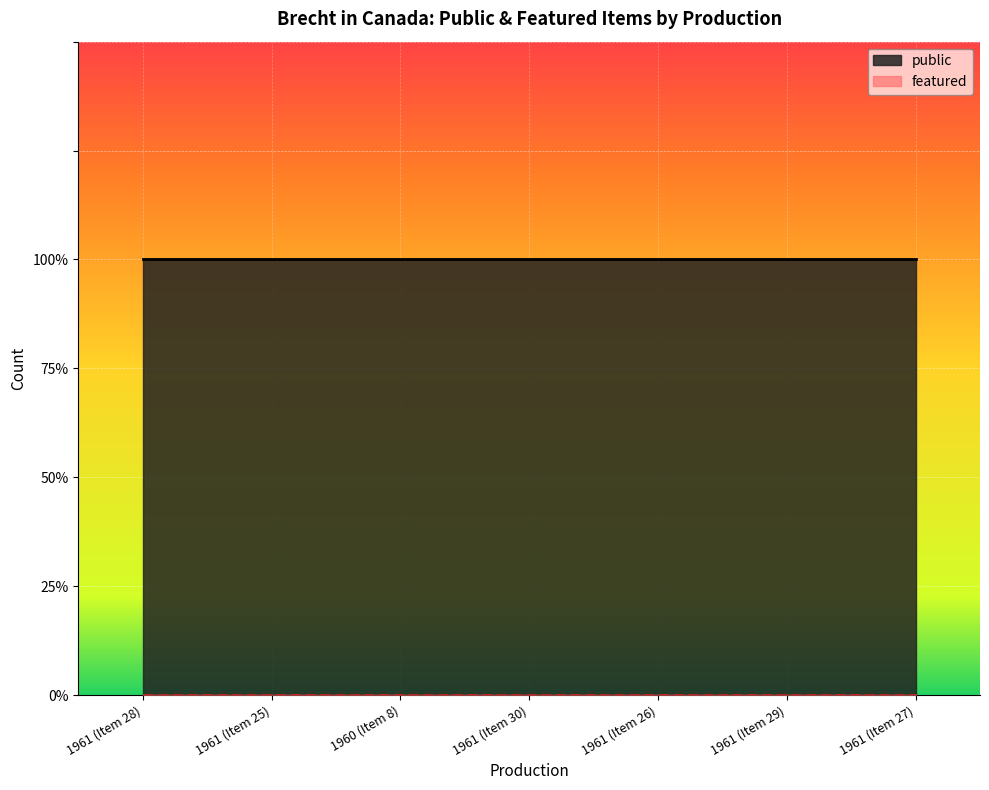

Which series has the largest range (max minus min)?

public